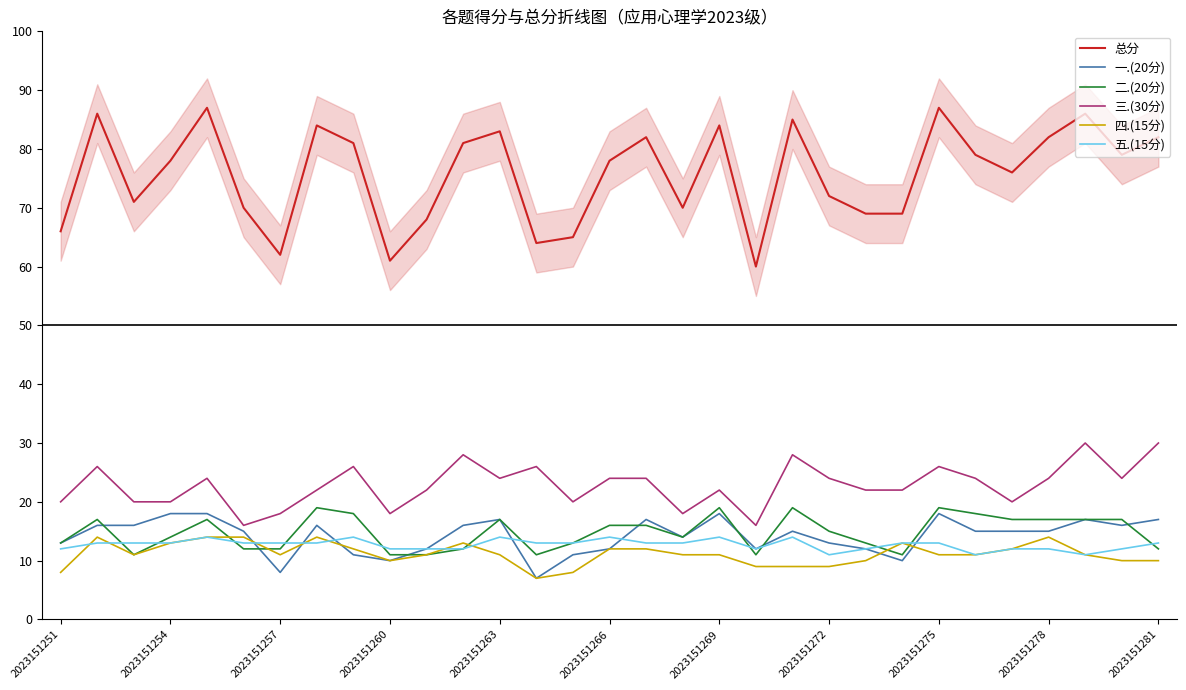

Which series has the largest range (max minus min)?

总分